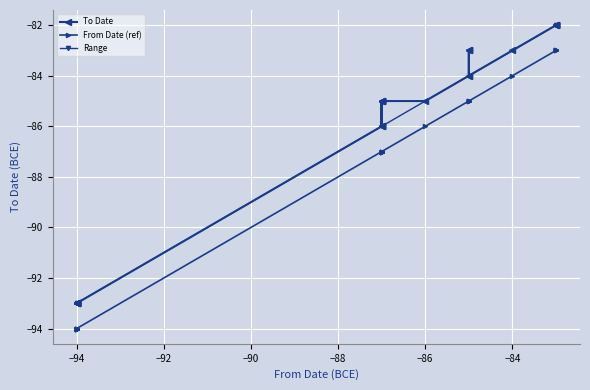

Which series changed the most between 20 and 26?

From Date